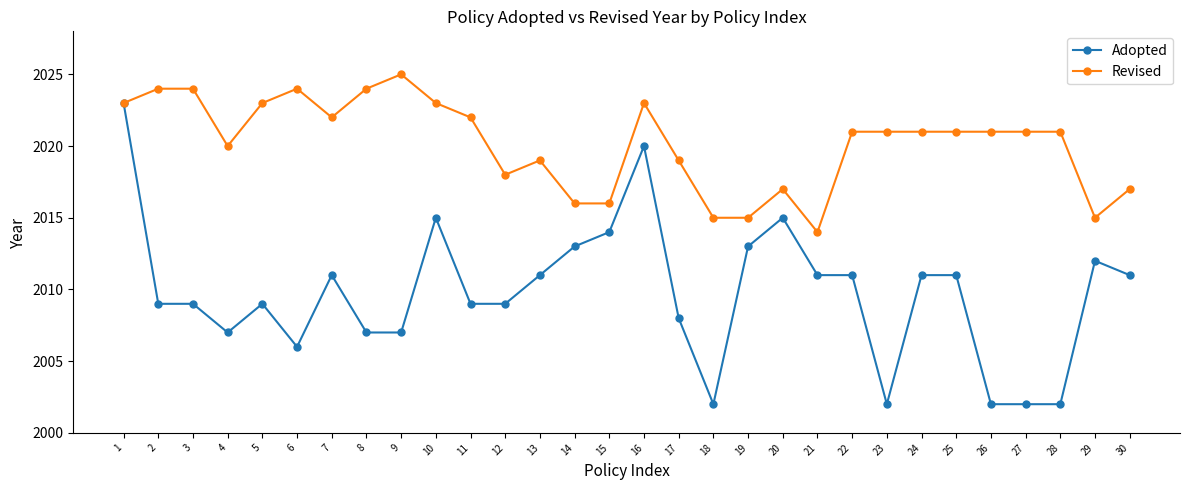

List the series in order of their peak value, lowest first.

Adopted, Revised